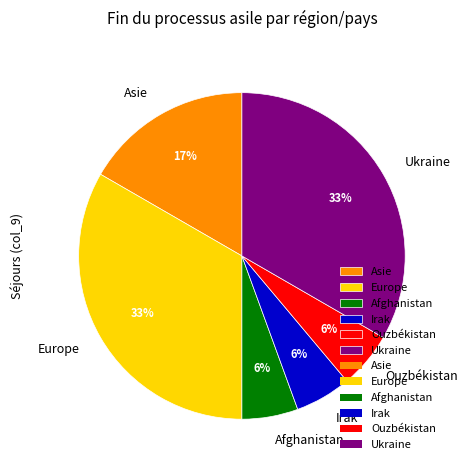

How many segments does this pie chart have?

6